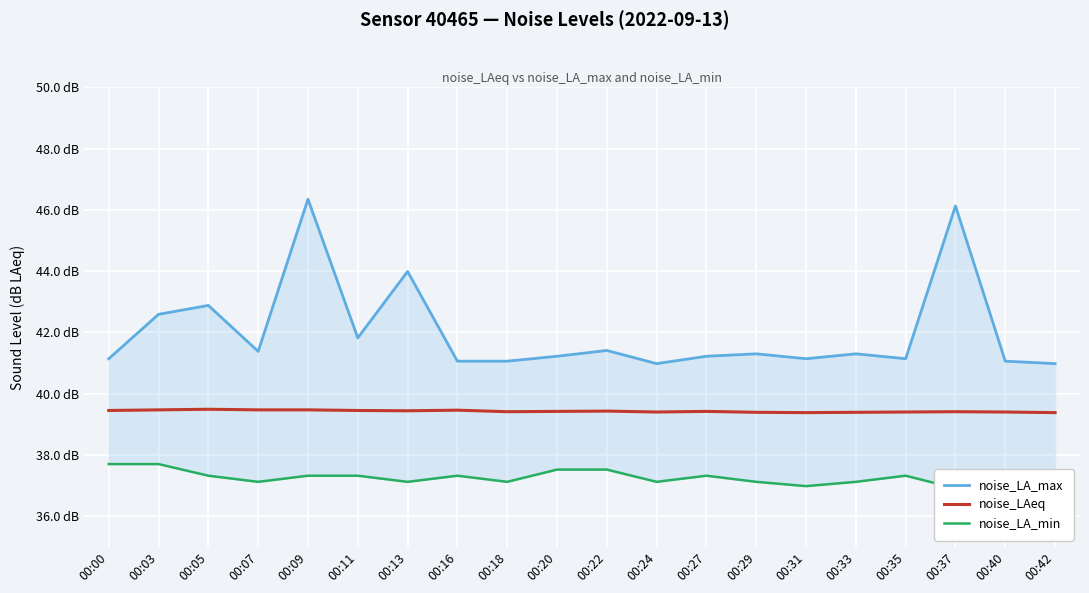

At which category does noise_LA_max reach its first local valley?

00:07